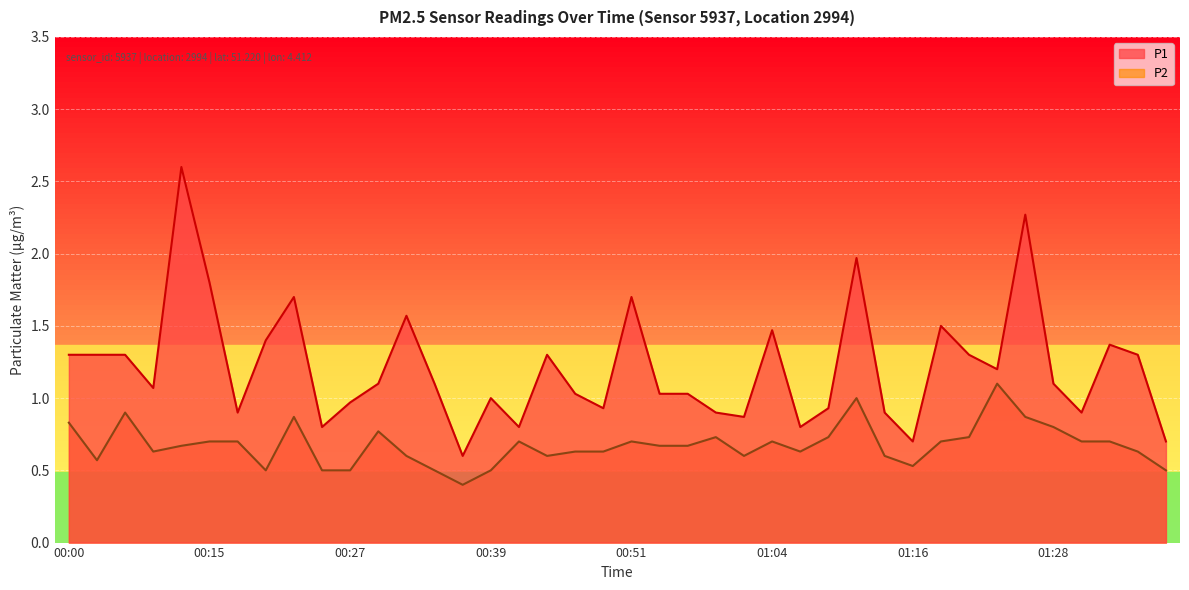

The P2 series shows 0.7 at 00:56. True or false?

True